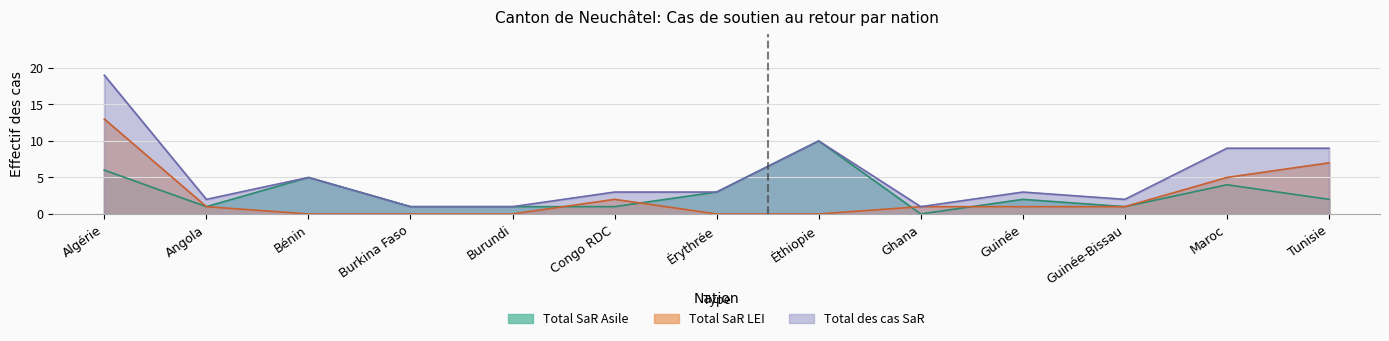

What is the sum of the Total SaR LEI values at Guinée and Congo RDC?

3